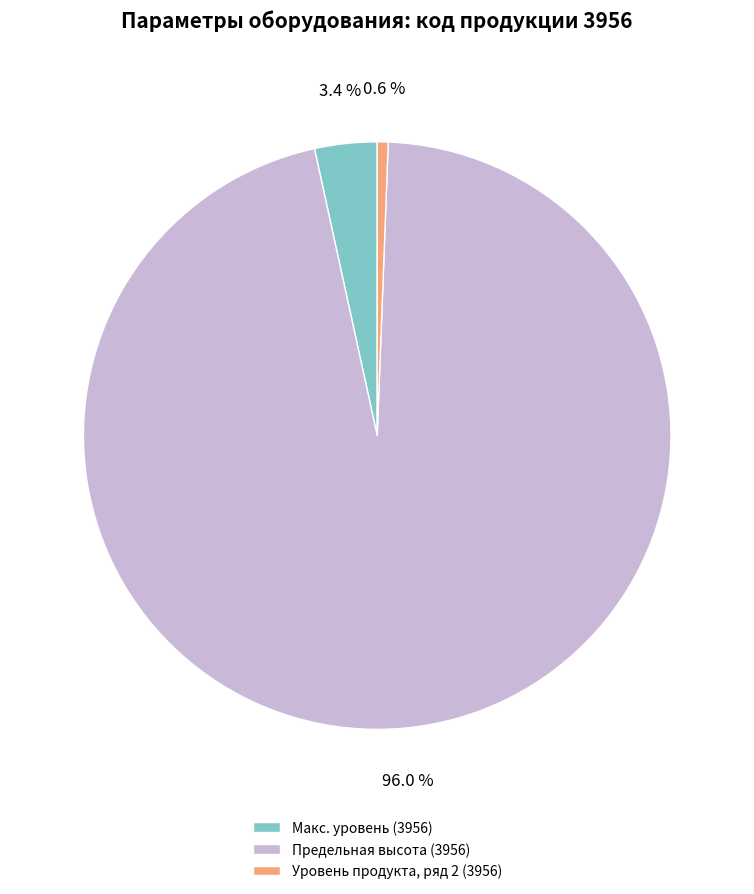

What is the smallest slice in the pie chart?

Уровень продукта, ряд 2 (3956)